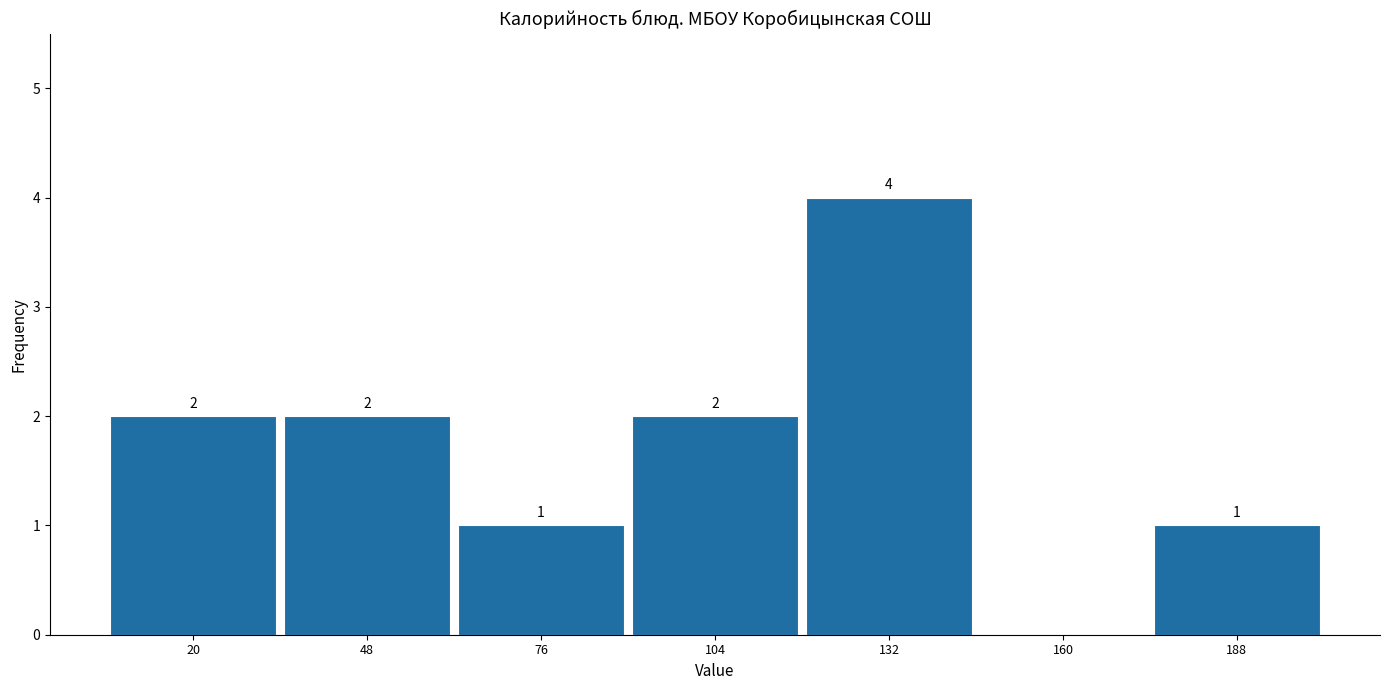

Over which range of the x-axis is the bar tallest?

120 to 145